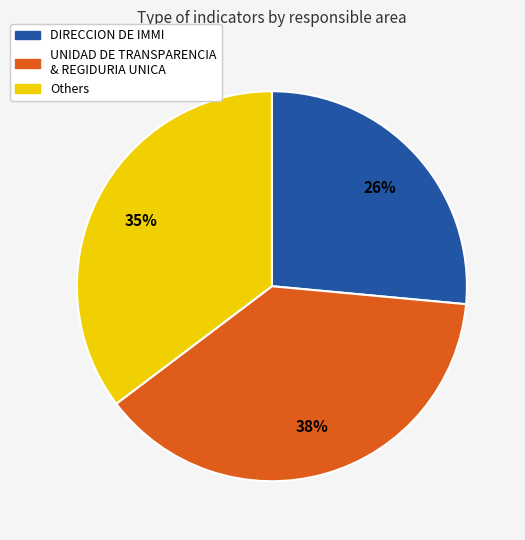

To the nearest percent, what is the difference between the largest and smallest slice percentages?

12%